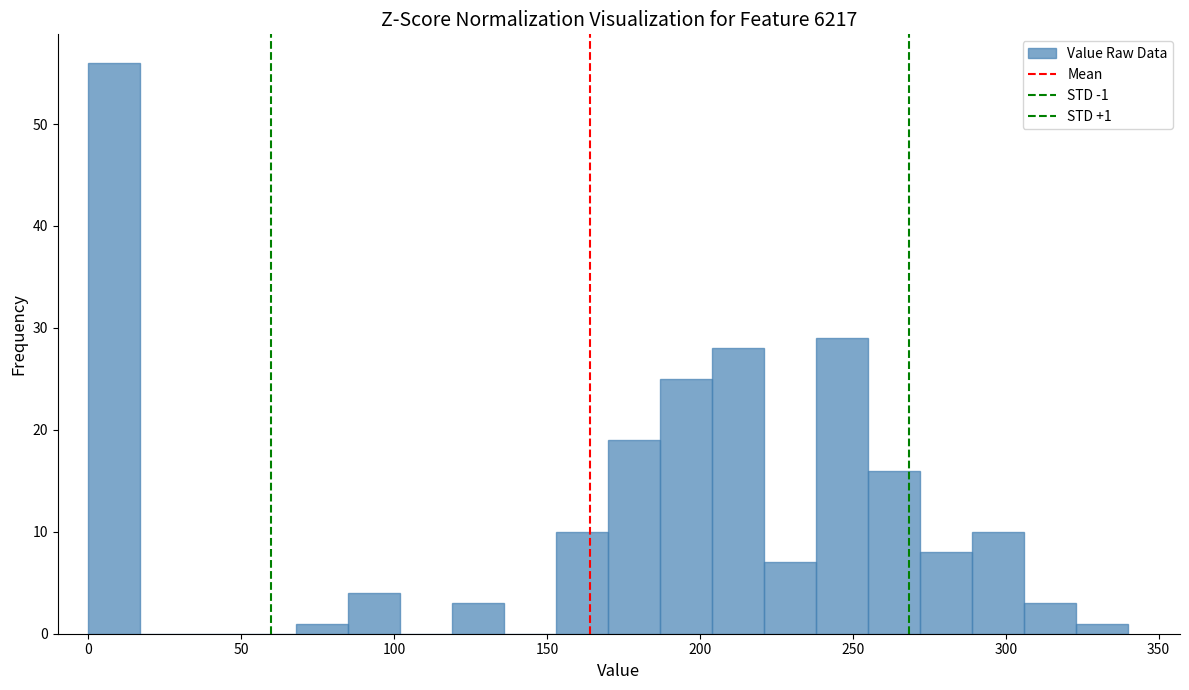

Read against the x-axis, roughly where is the centre of the tallest bar?

10